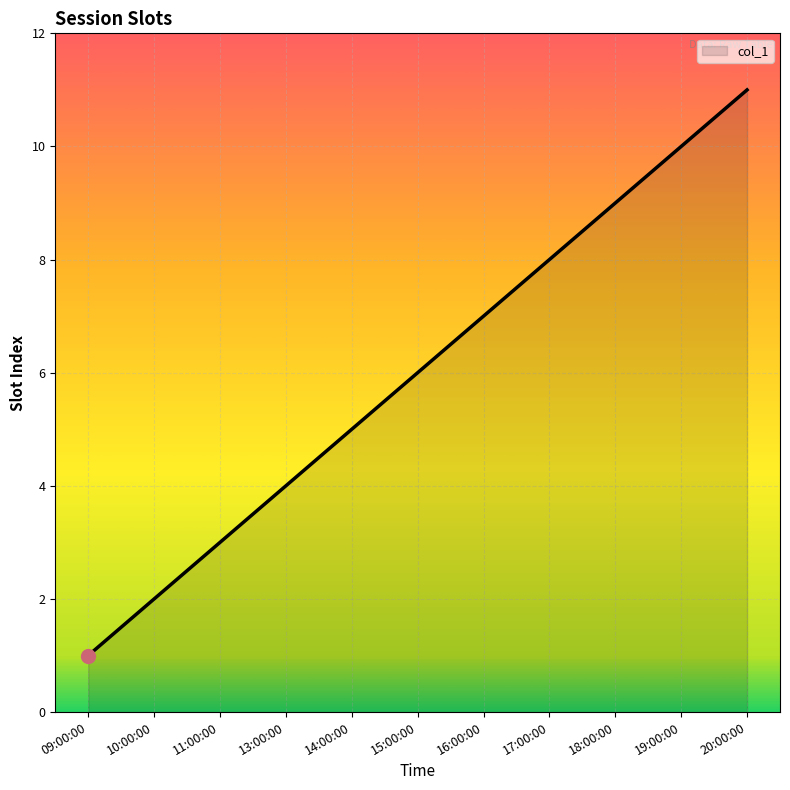

Count the values in the range 3 to 9.

7